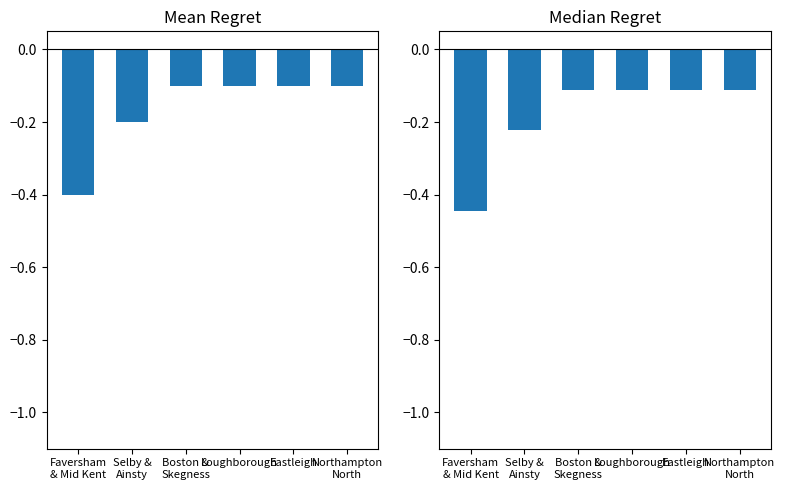

Reading left to right, list all the values displayed in this chart.

Faversham
& Mid Kent=-0.4	Selby &
Ainsty=-0.2	Boston &
Skegness=-0.1	Loughborough=-0.1	Eastleigh=-0.1	Northampton
North=-0.1